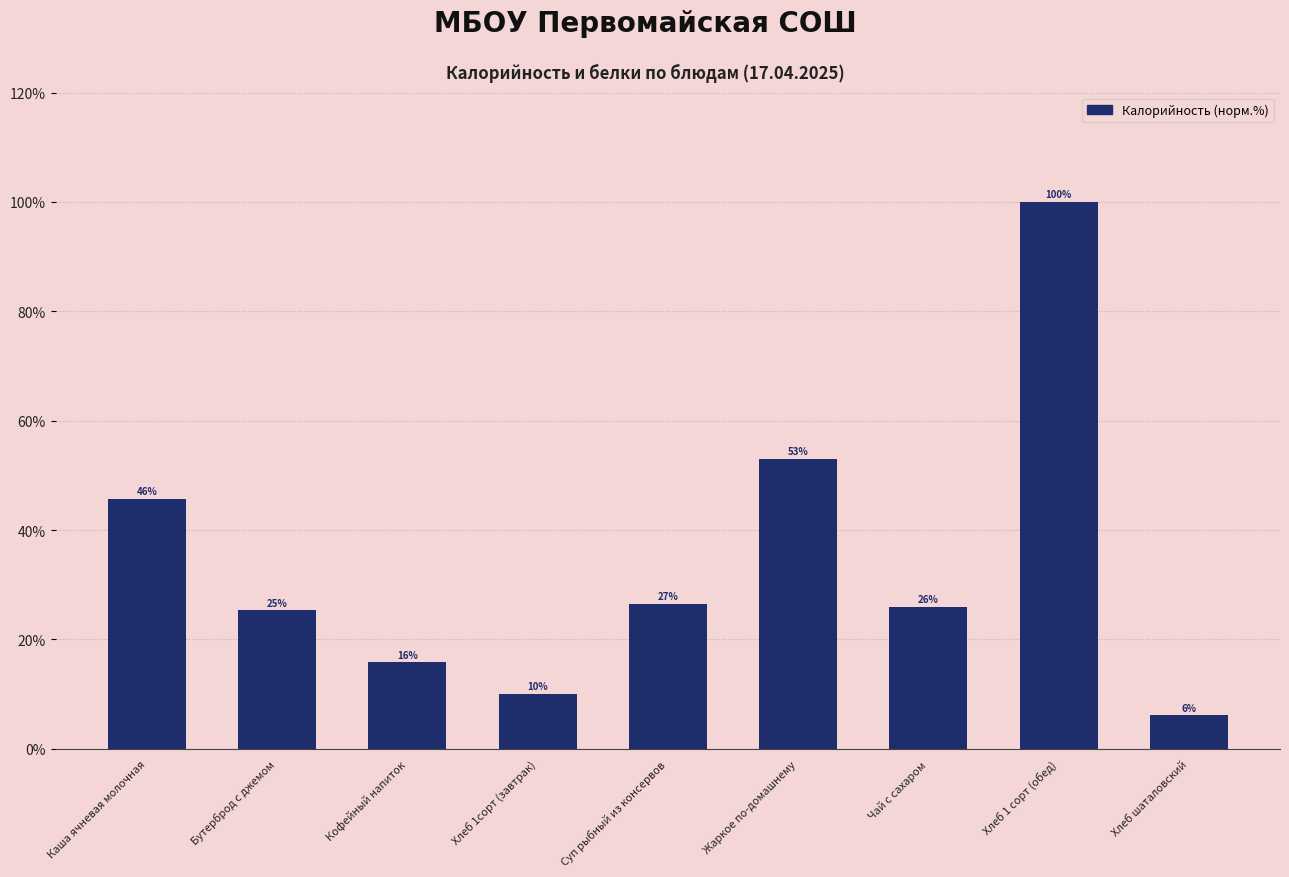

Are the bars horizontal?

No